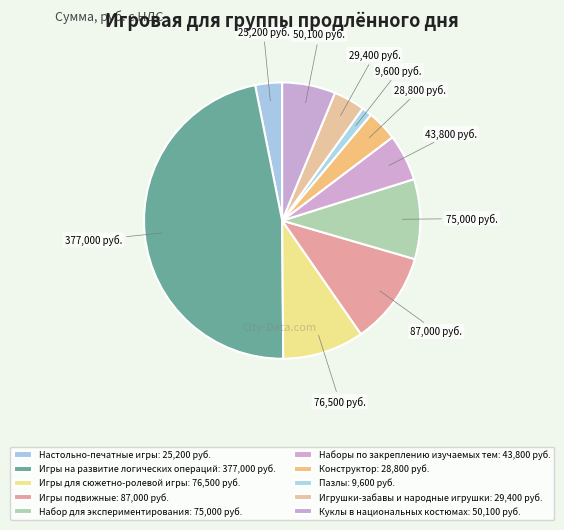

Which slice is the largest?

Игры на развитие логических операций